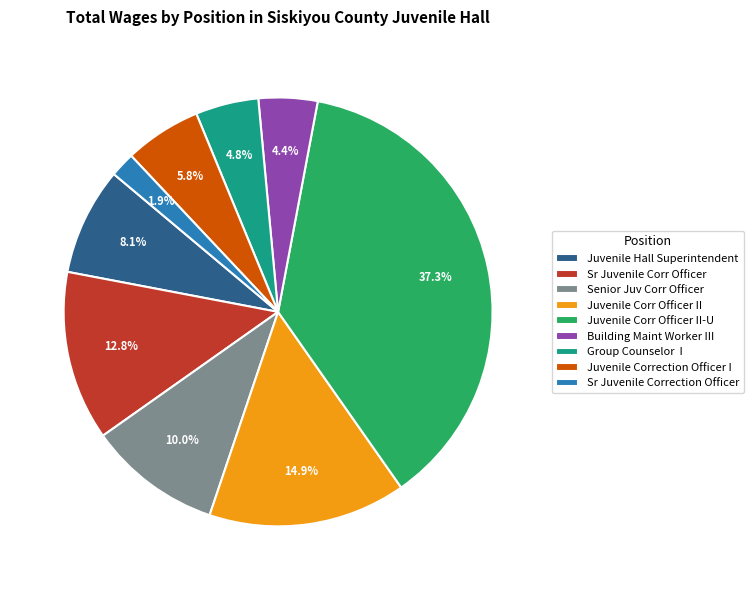

Is there any slice that represents more than half of the pie?

No